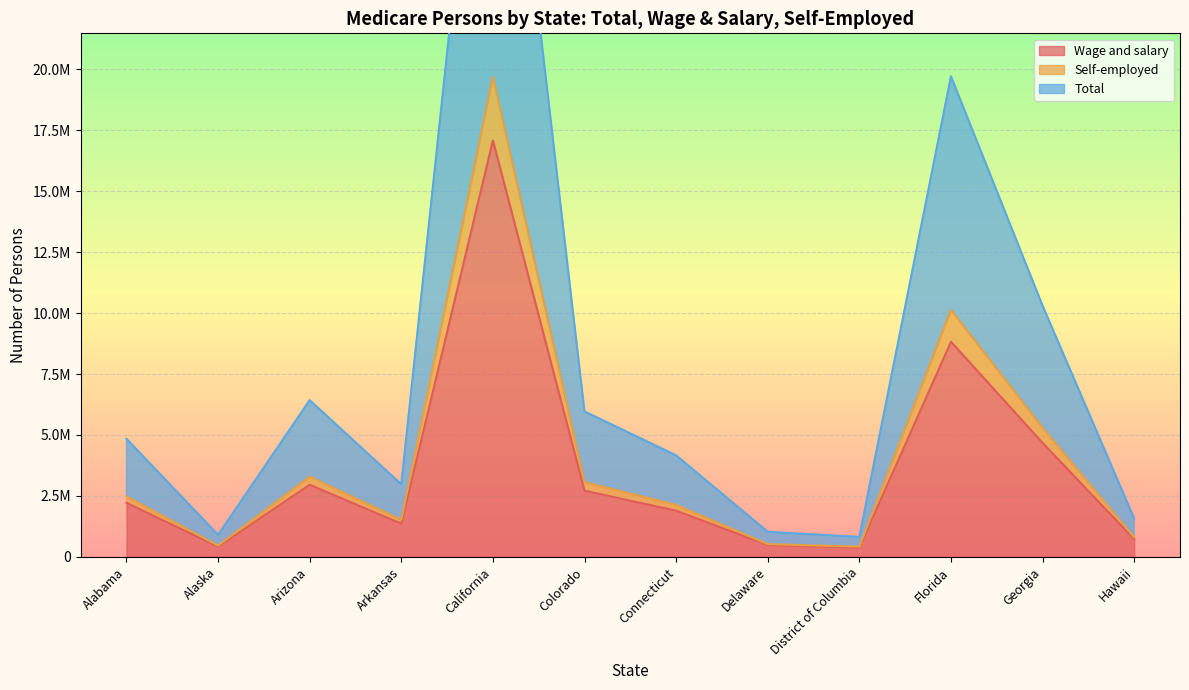

What is the sum of all Self-employed values?

49839550